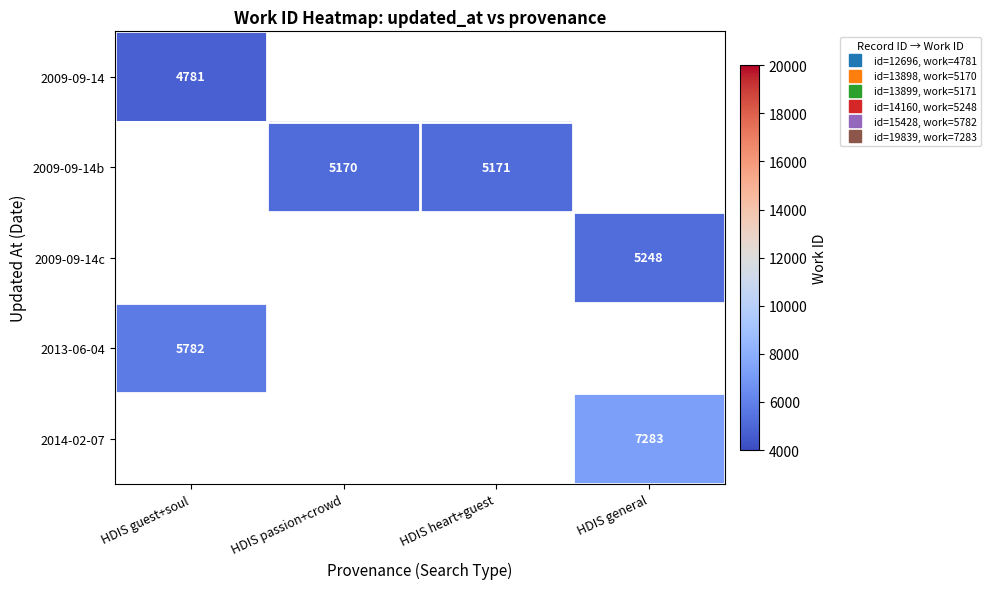

At which category does the chart reach its peak across all series?

HDIS general